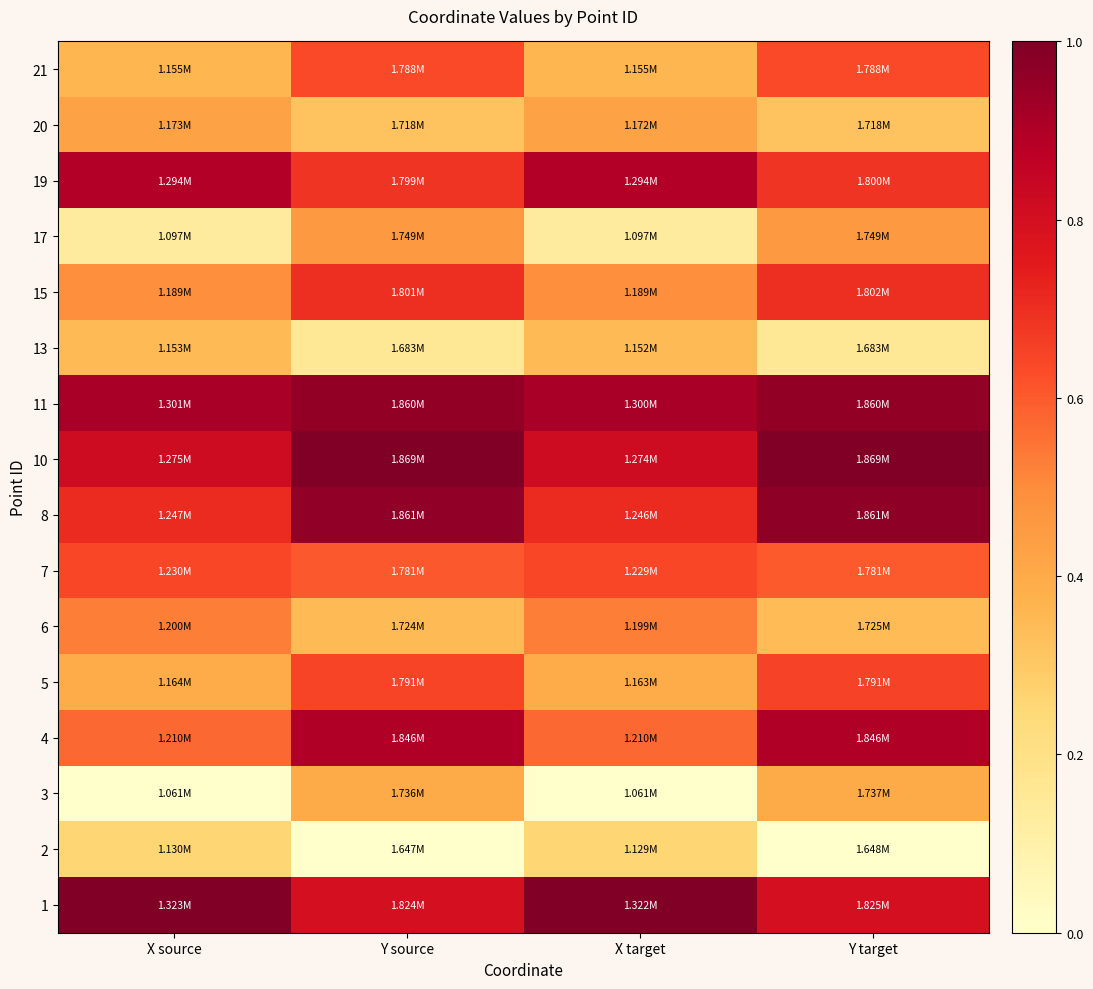

Rank the series by their maximum value, from lowest to highest.

2, 13, 3, 20, 17, 6, 21, 7, 5, 15, 19, 4, 11, 8, 10, 1